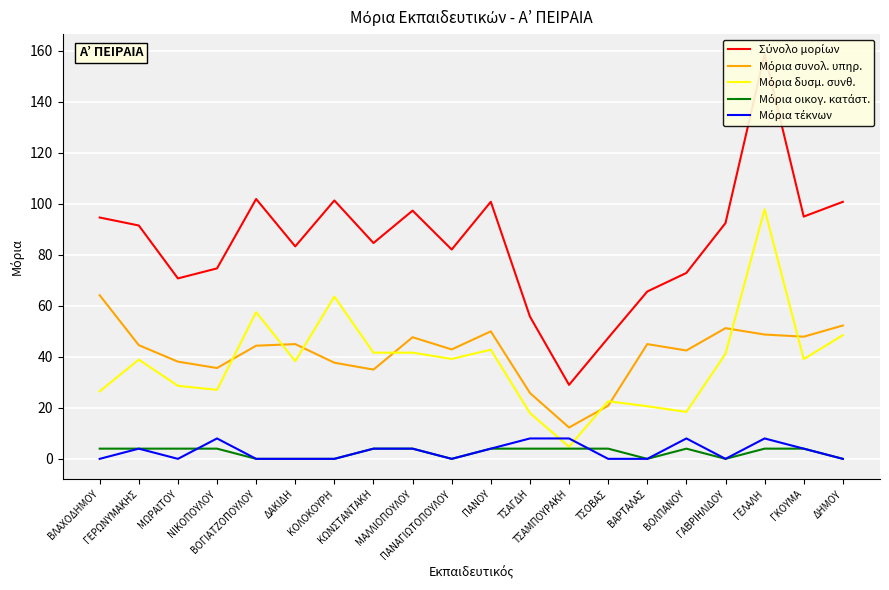

True or false: Μόρια τέκνων and Μόρια συνολ. υπηρ. intersect in this chart.

False